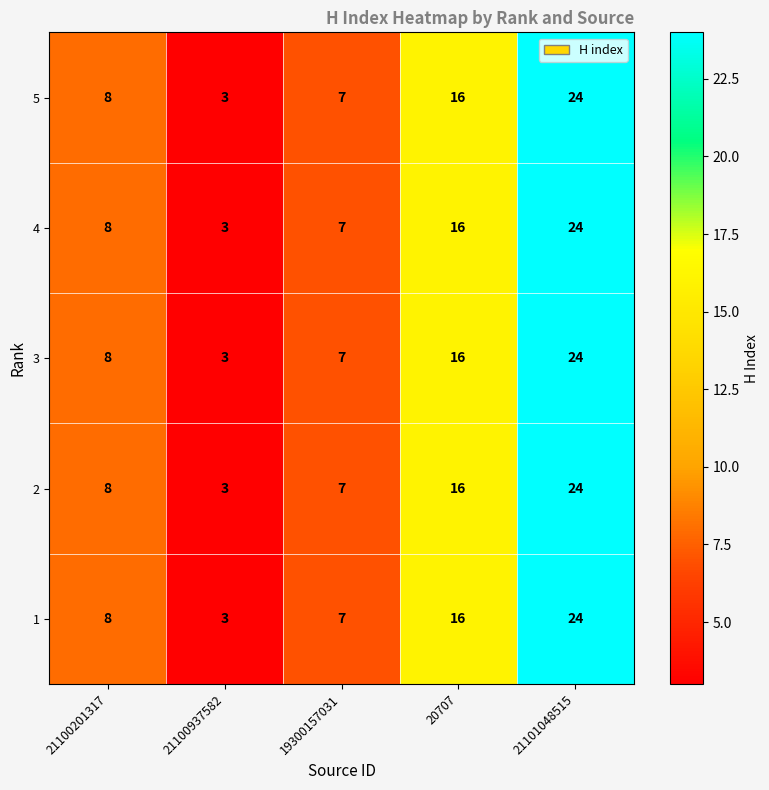

Which label corresponds to the largest value in the chart?

21101048515